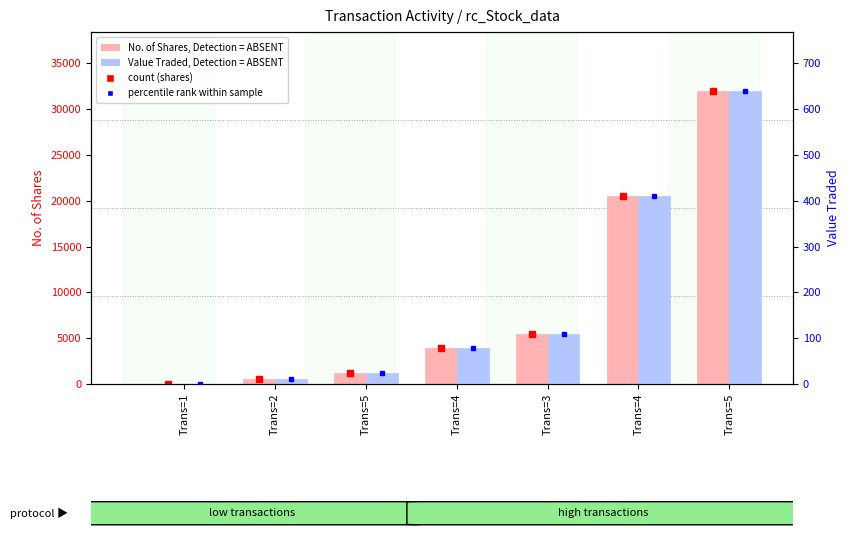

At which label is Value Traded (ABSENT) closest to 320?

Trans=4